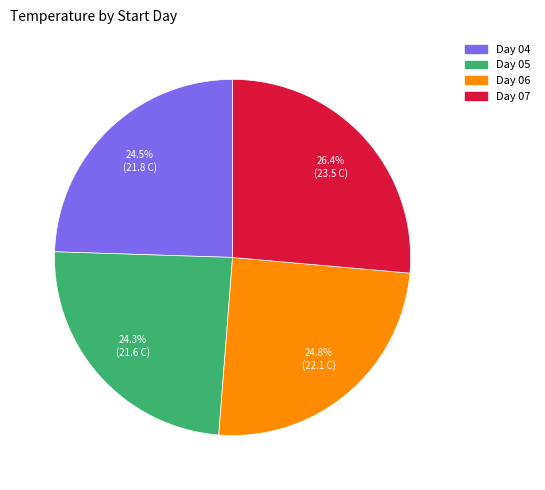

Is there any slice that represents more than half of the pie?

No